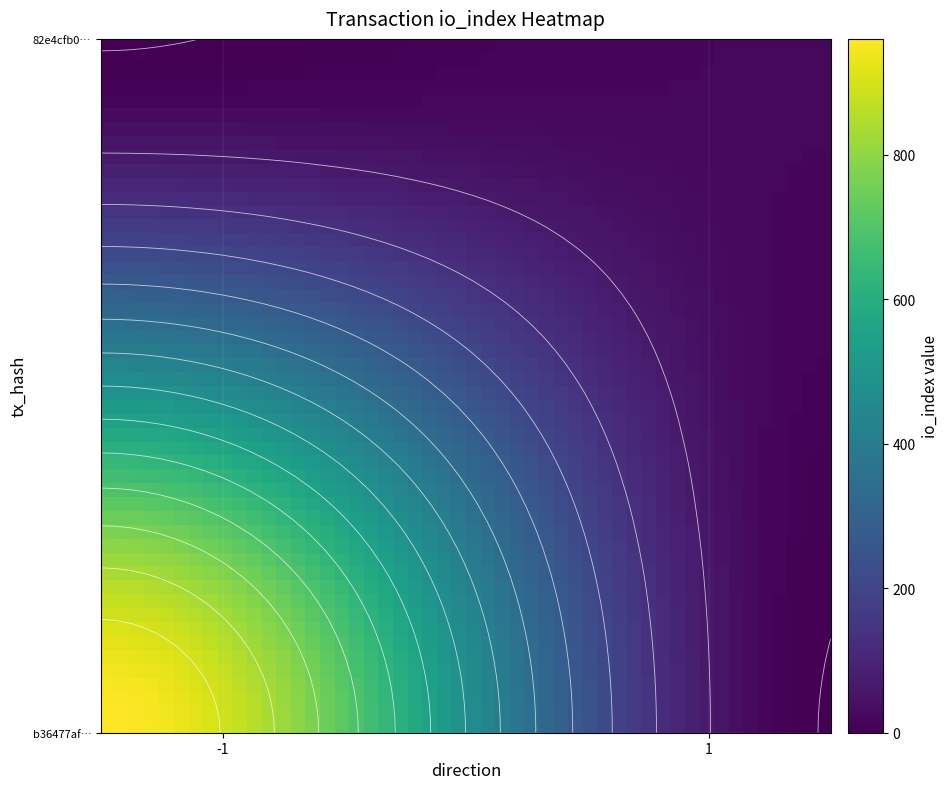

Reading left to right, transcribe all the data shown in this chart.

b36477affb616e2383e4437954e87a7ae02eb8e: -1	960
82e4cfb00523d3ff076942d93c8f06b6389b464: 1	20